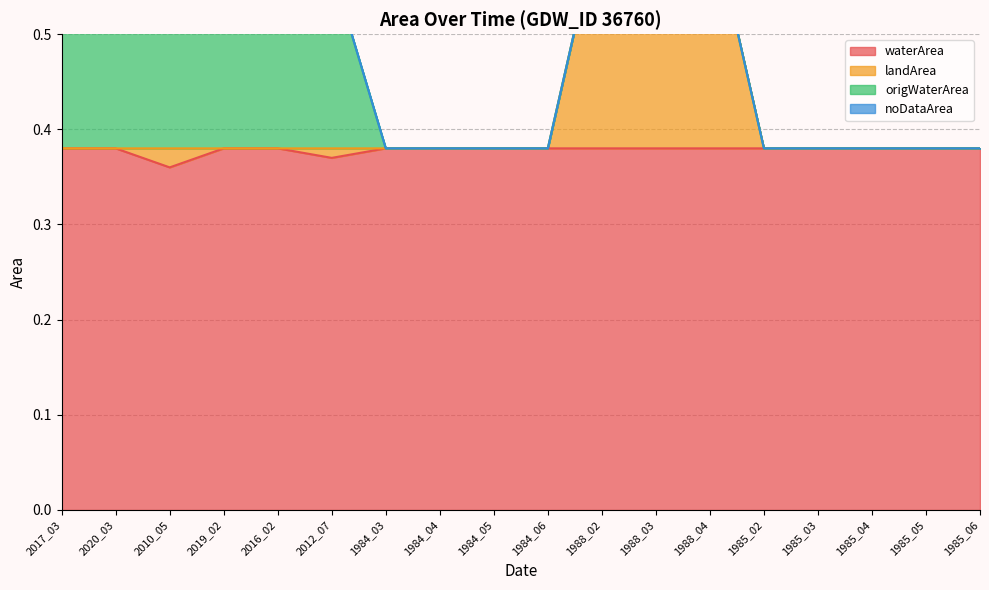

What is the lowest value of the landArea series?

0.4